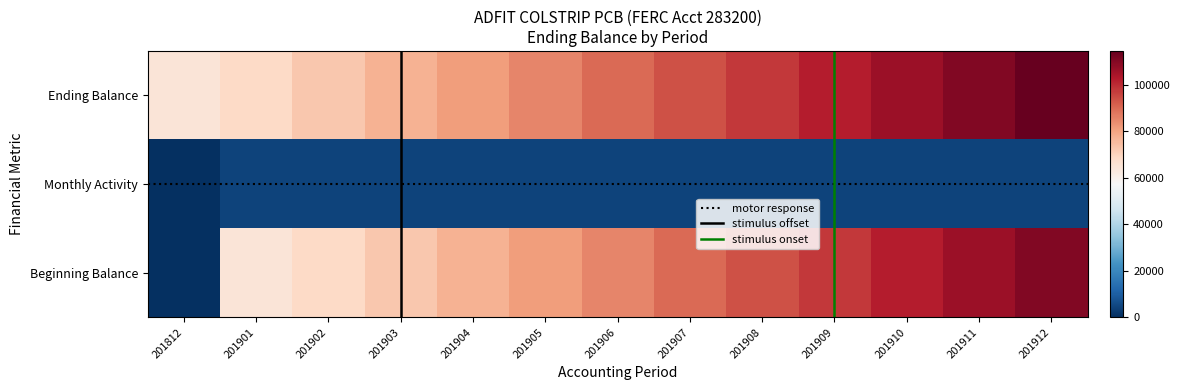

Between 201903 and 201908, which series saw the biggest shift?

Beginning Balance